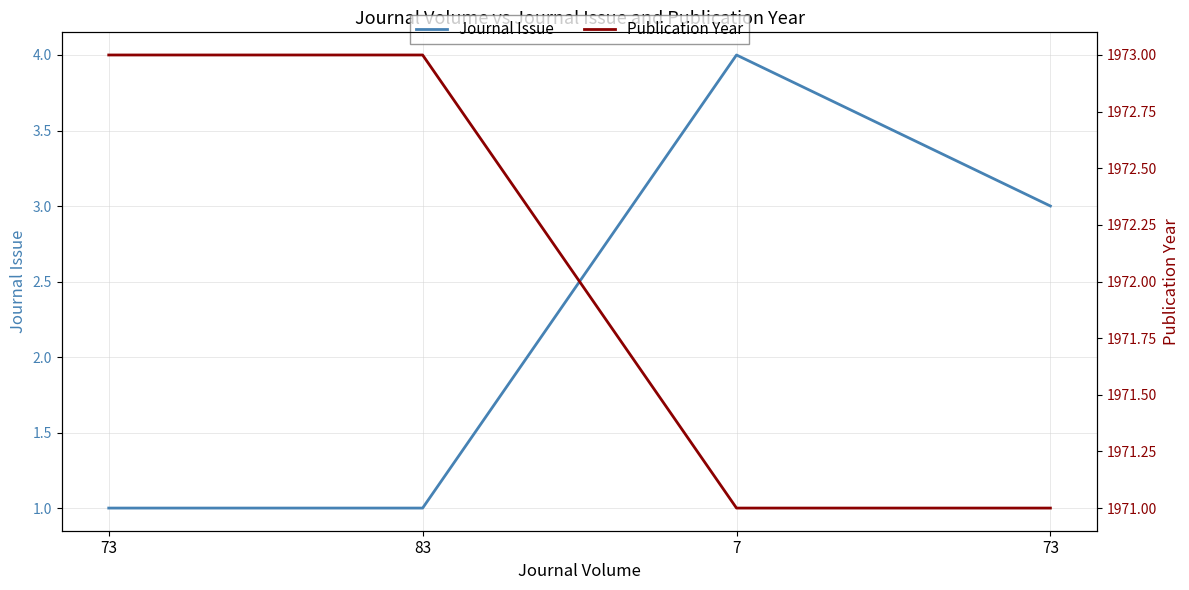

Reading left to right, what are all the values shown in this chart?

Journal Issue: 73=1	83=1	7=4	73=3
Publication Year: 73=1973	83=1973	7=1971	73=1971